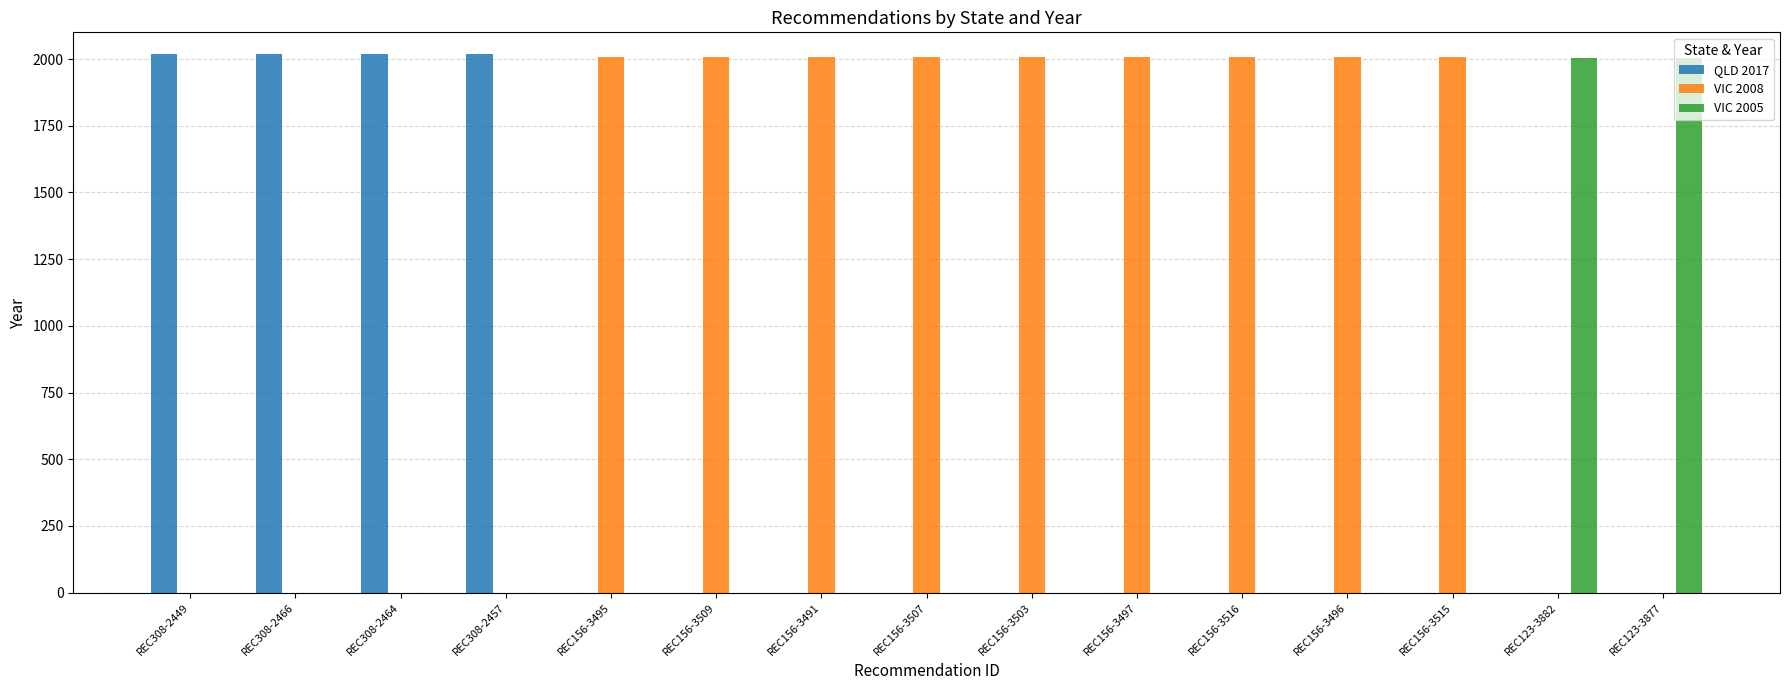

Is the value of VIC 2008 at REC156-3491 greater than the value of QLD 2017 at REC123-3877?

Yes